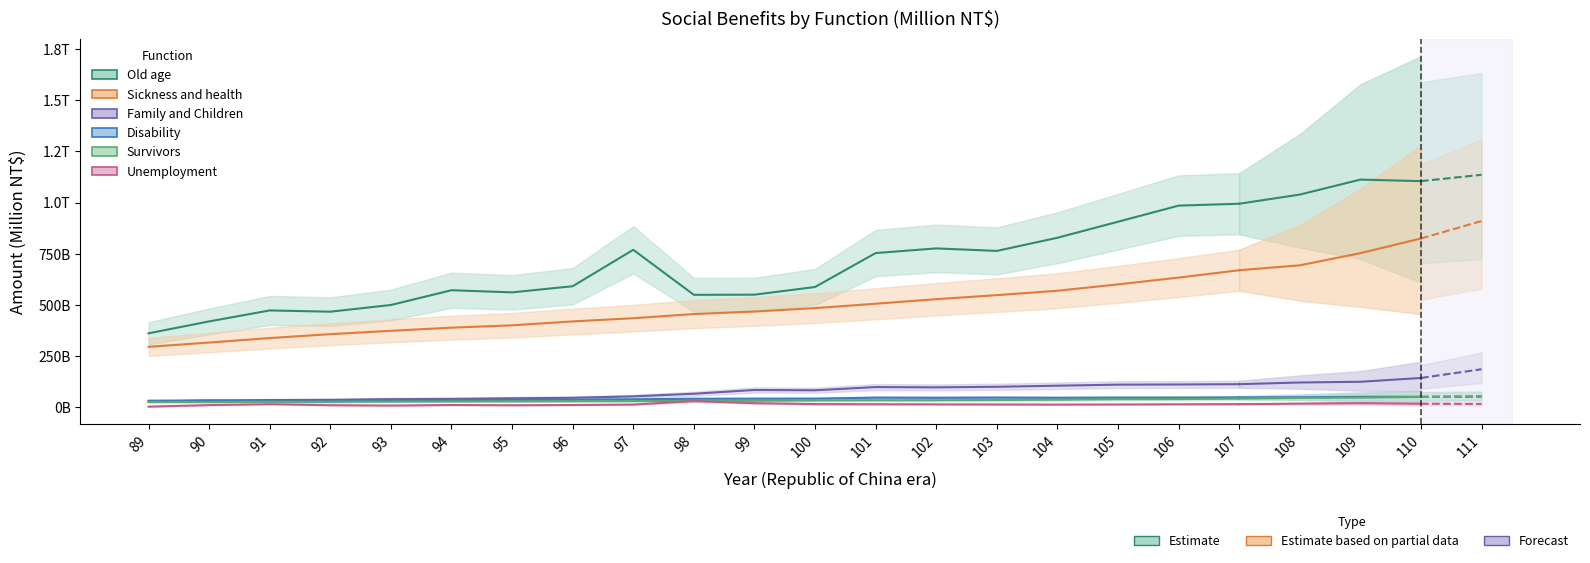

Is it true that the value at 101 is 1241106?

False